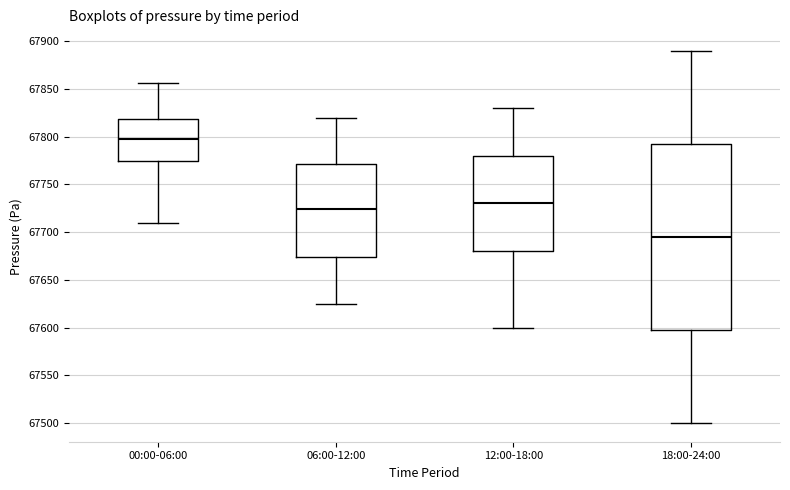

Reading left to right, transcribe this box plot: for each box, give where its median line is, the range the box spans, and where its two whiskers end, as read against the y-axis. The values are not printed on the chart, so give them approximately, as read against the axis.

00:00-06:00: median 67800, box 67775 to 67820, whiskers 67710 to 67855
06:00-12:00: median 67725, box 67675 to 67770, whiskers 67625 to 67820
12:00-18:00: median 67730, box 67680 to 67780, whiskers 67600 to 67830
18:00-24:00: median 67695, box 67600 to 67795, whiskers 67500 to 67890